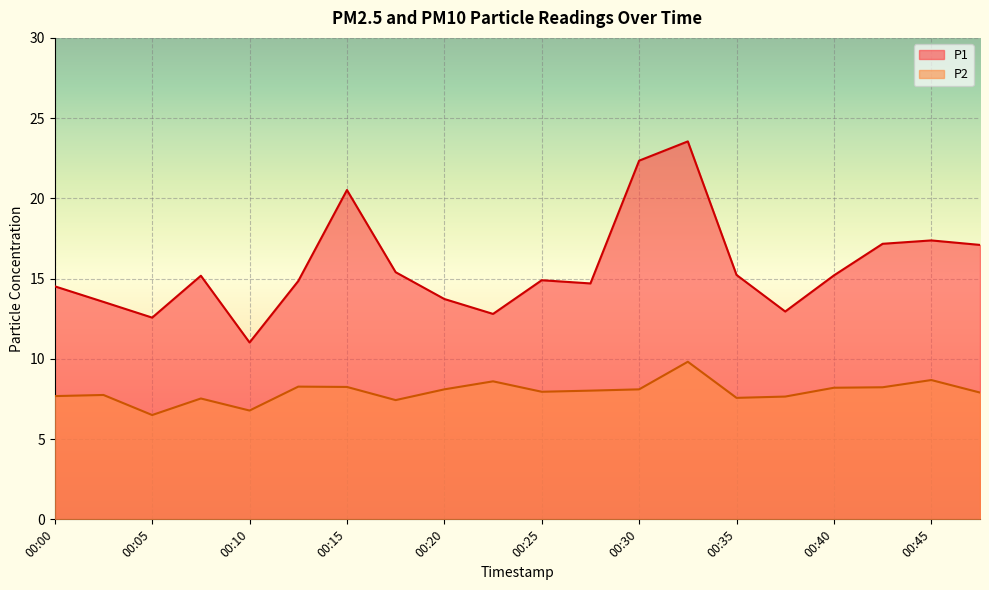

List the labels in order of P1 value, smallest first.

00:10, 00:05, 00:23, 00:37, 00:03, 00:20, 00:00, 00:27, 00:13, 00:25, 00:08, 00:40, 00:35, 00:18, 00:47, 00:42, 00:45, 00:15, 00:30, 00:32